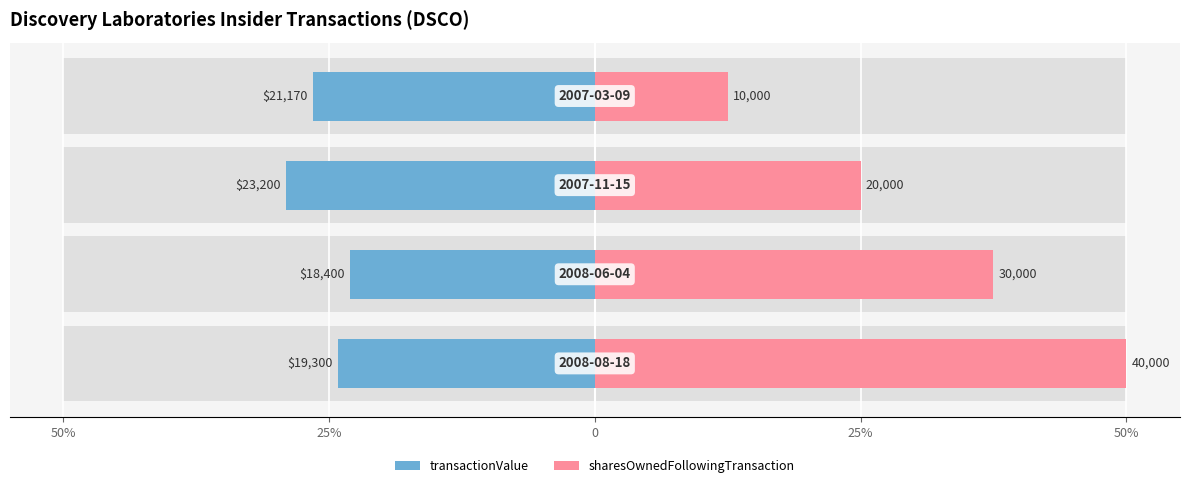

What is the smallest value displayed?

-29.0